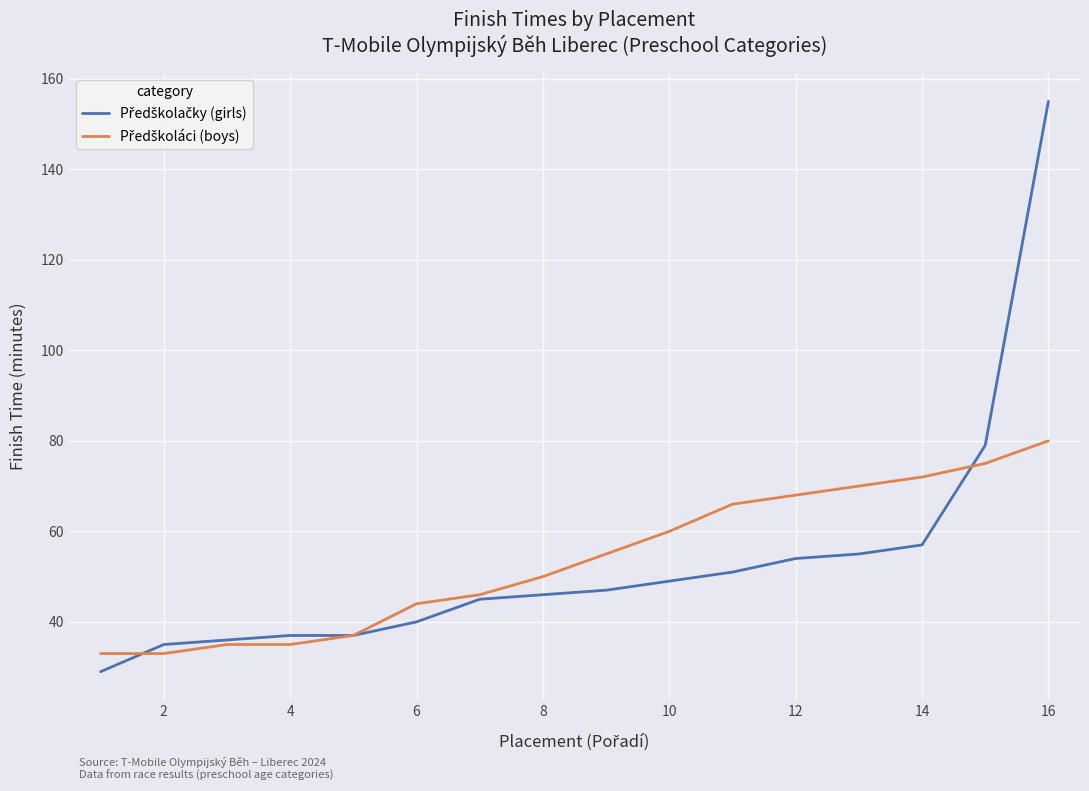

What is the smallest value displayed?

29